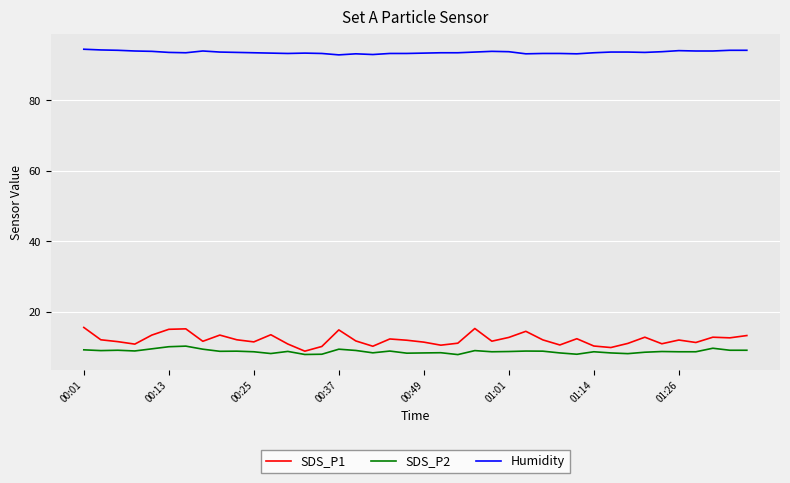

Which series has the largest range (max minus min)?

SDS_P1